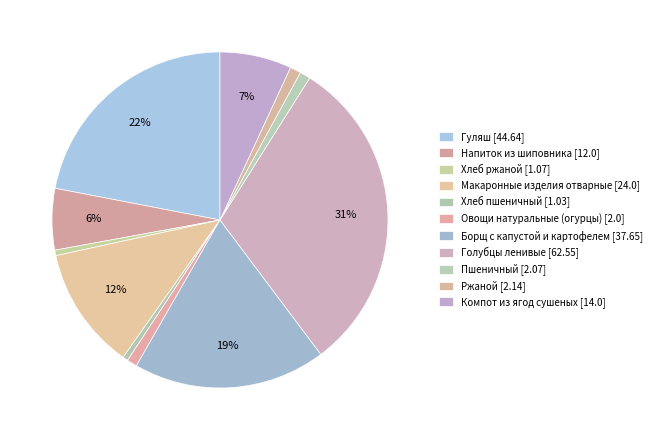

How many slices are in this pie chart?

11